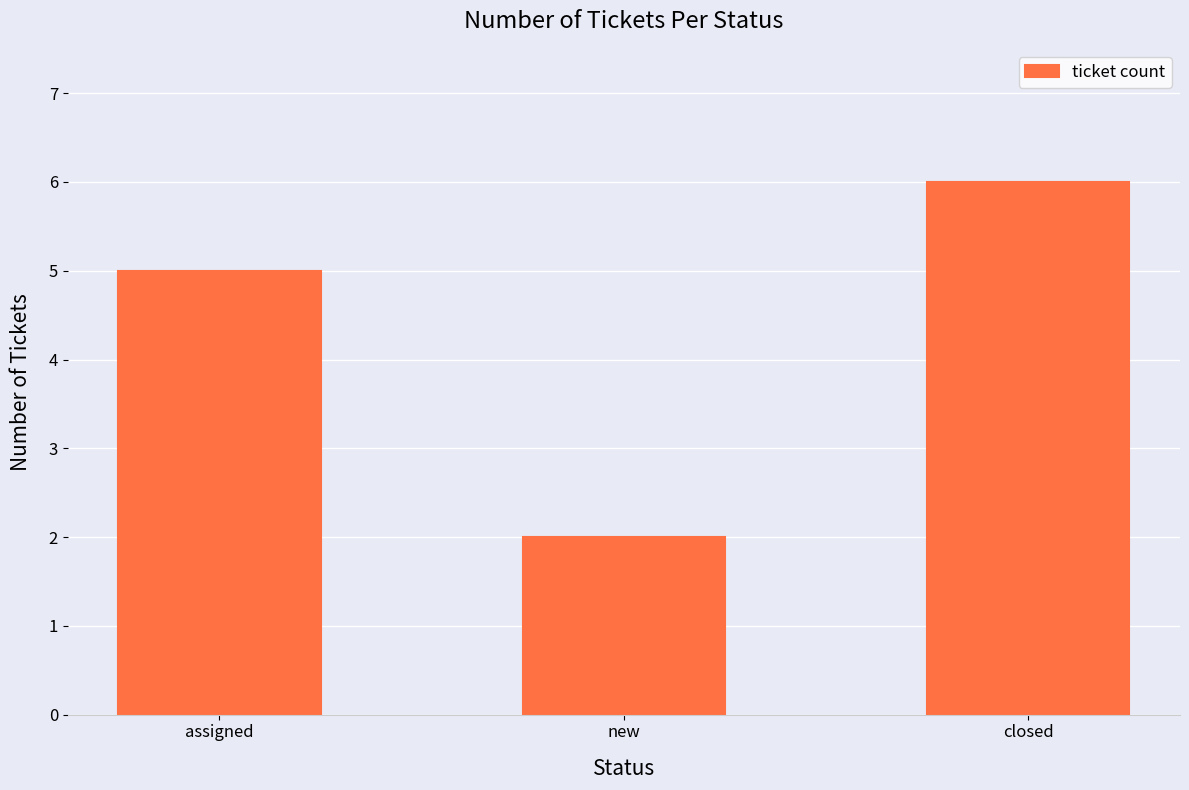

Reading left to right, extract all data points from this chart.

assigned=5	new=2	closed=6